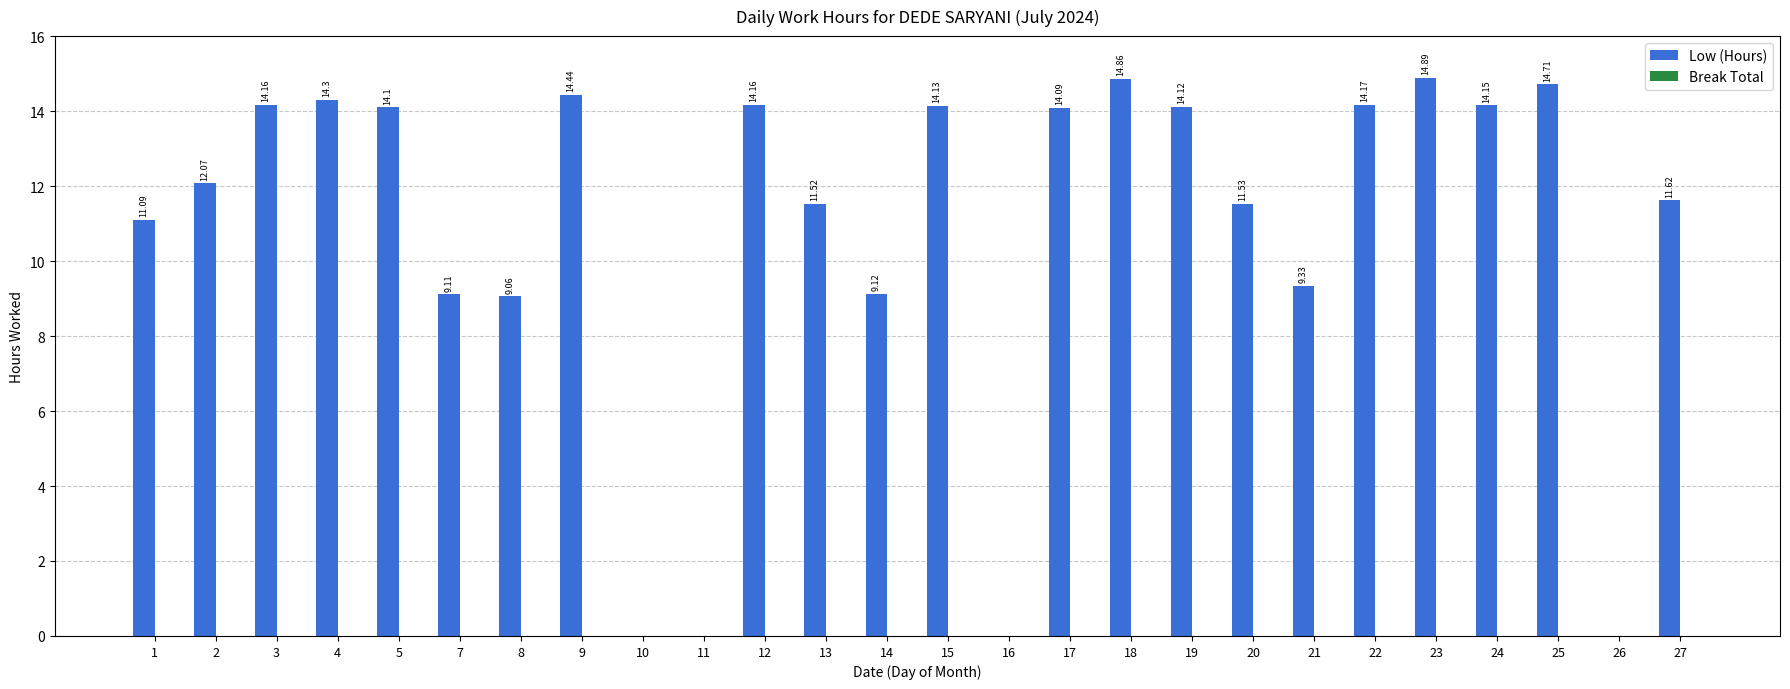

What is the sum of the values at 5 and 7?

23.2